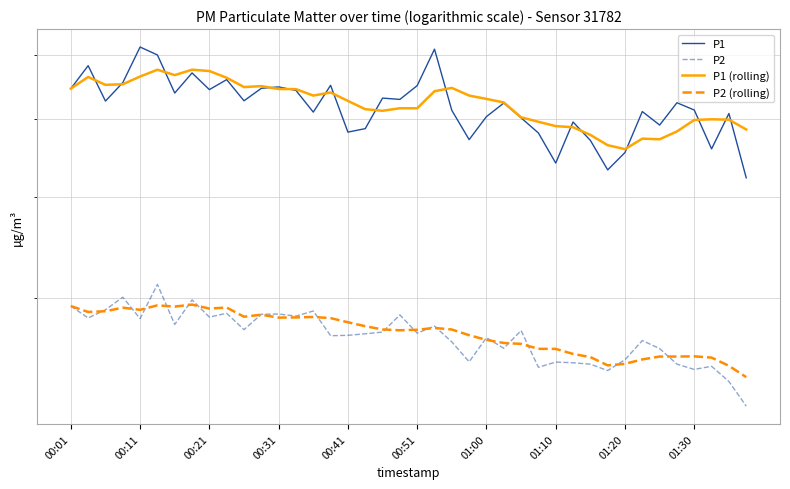

Read the P1 (rolling) value at 00:21.

57.3